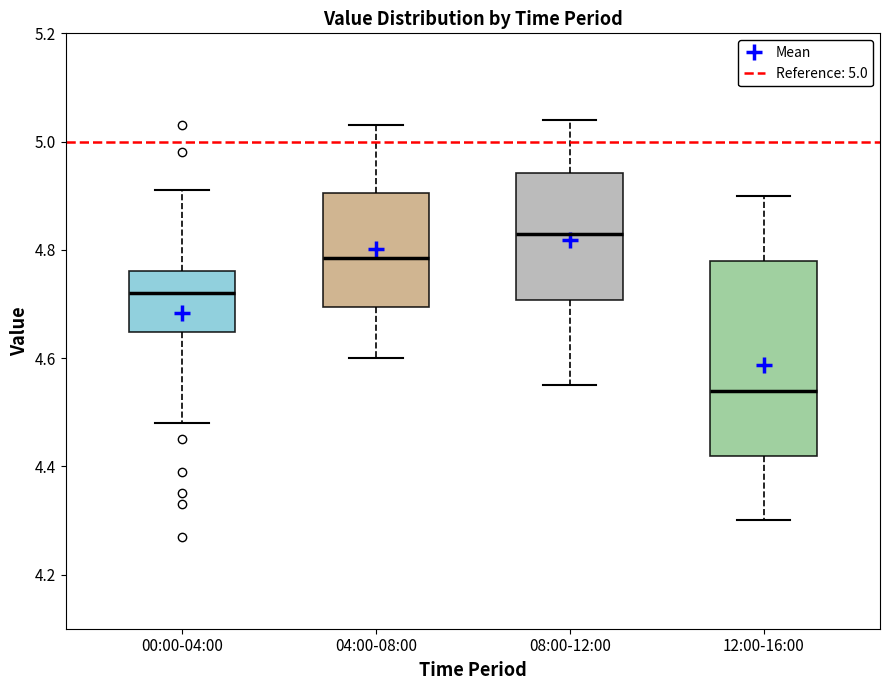

Where does the upper whisker of the box for 12:00-16:00 end on the y-axis? The values are not printed on the chart, so give them approximately, as read against the axis.

4.90